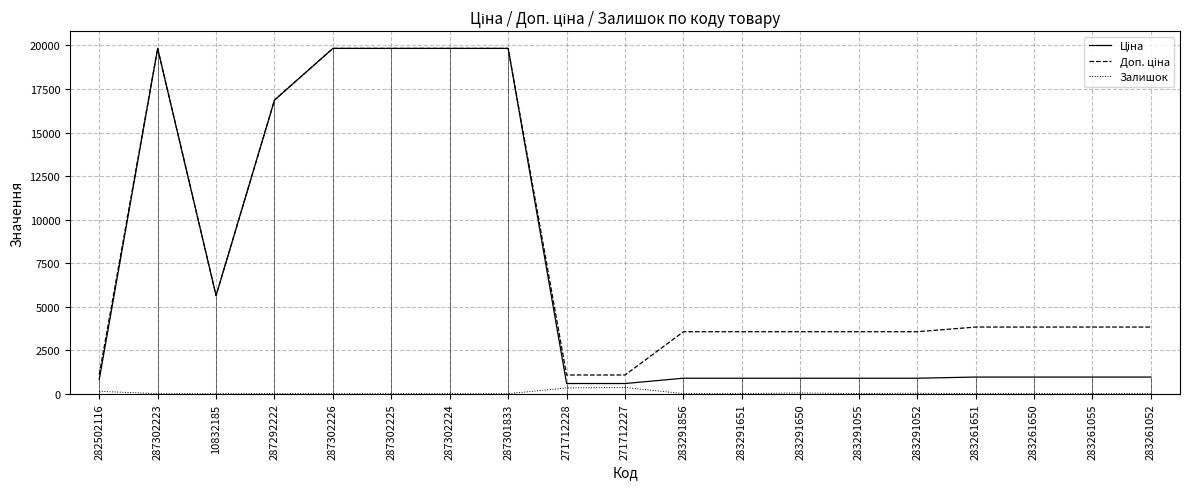

At which label does Залишок first exceed 6?

282502116